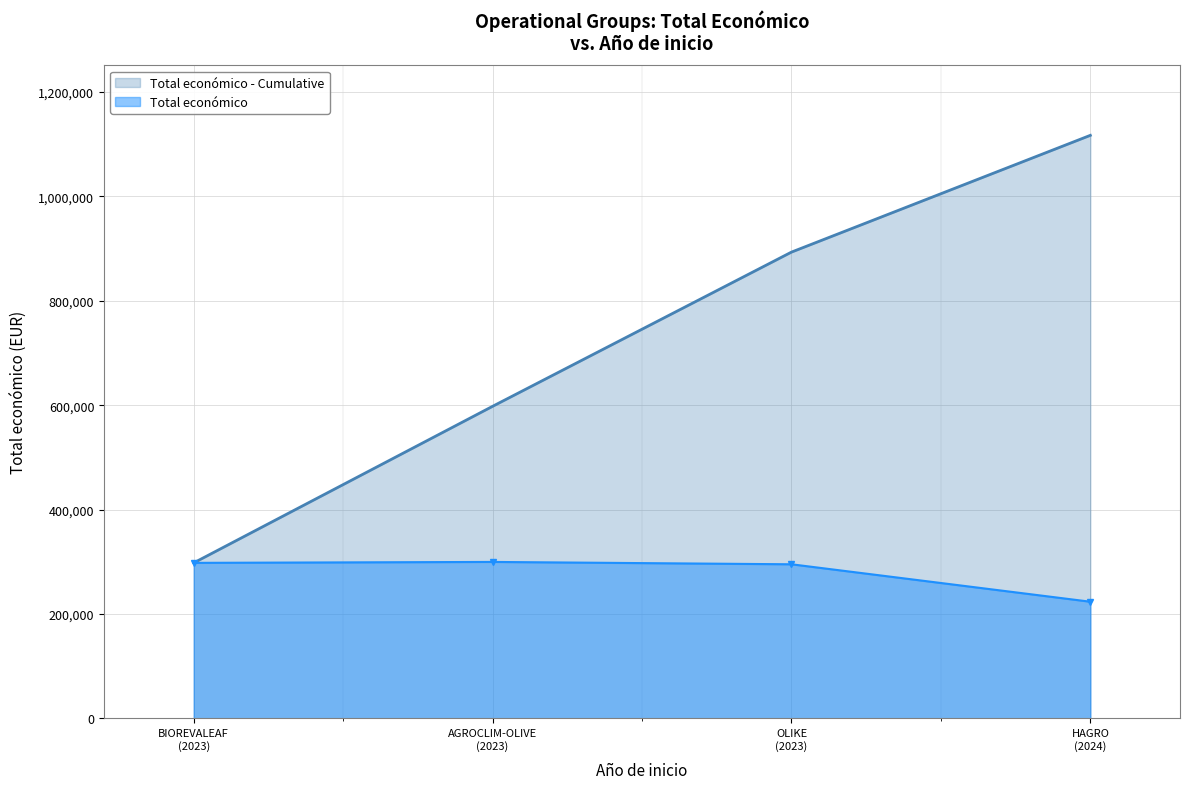

Which has a higher value, AGROCLIM-OLIVE
(2023) or OLIKE
(2023)?

OLIKE
(2023)